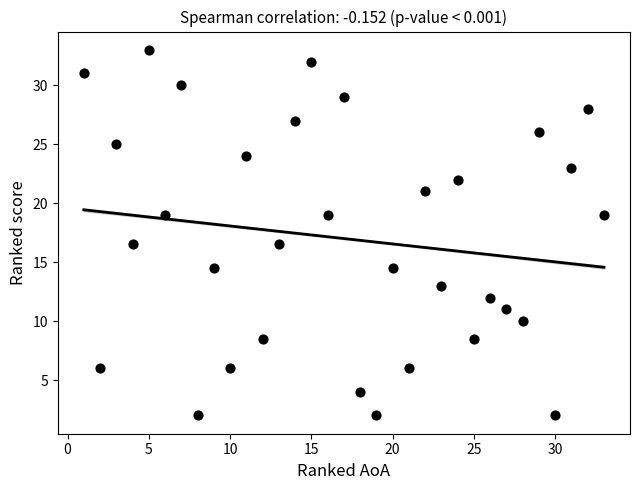

What is the range of Y values (max minus min)?

31.0